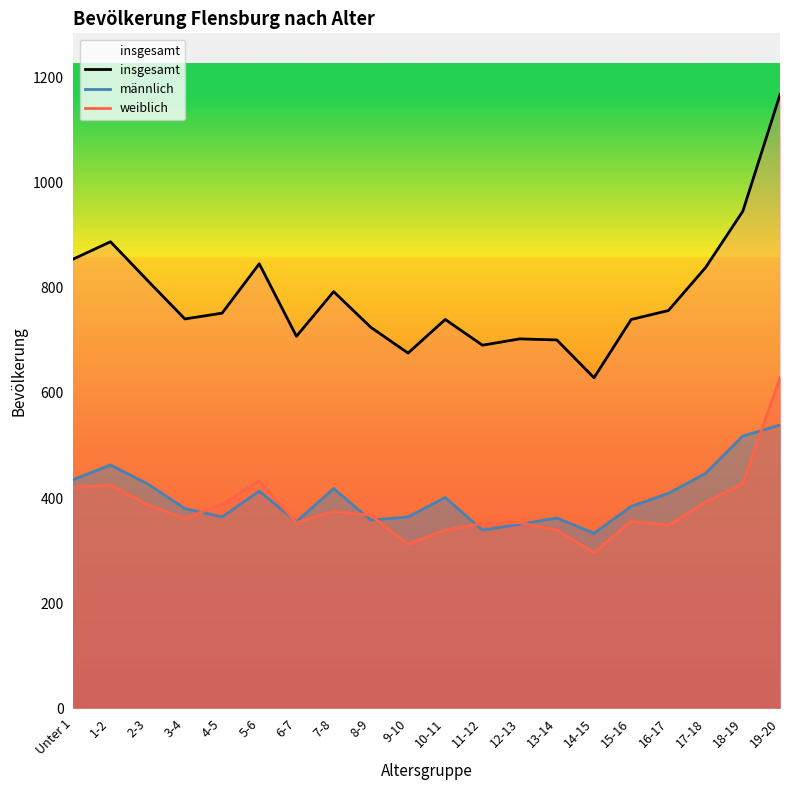

At which category does männlich reach its first local peak?

1-2